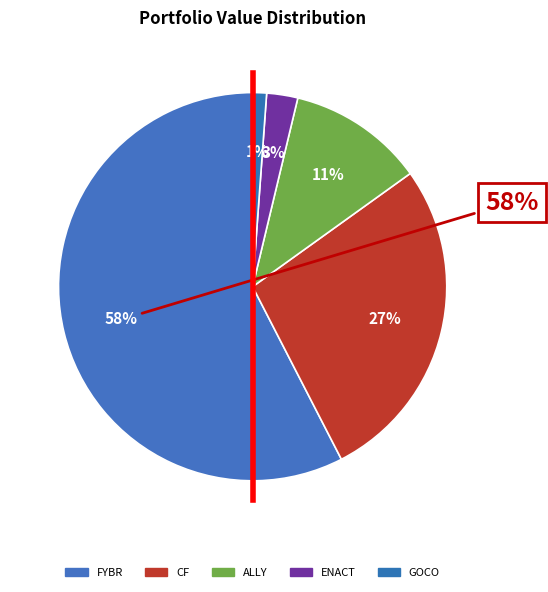

To the nearest percent, what is the combined percentage of ALLY FINL INC and CF INDS HLDGS INC?

39%